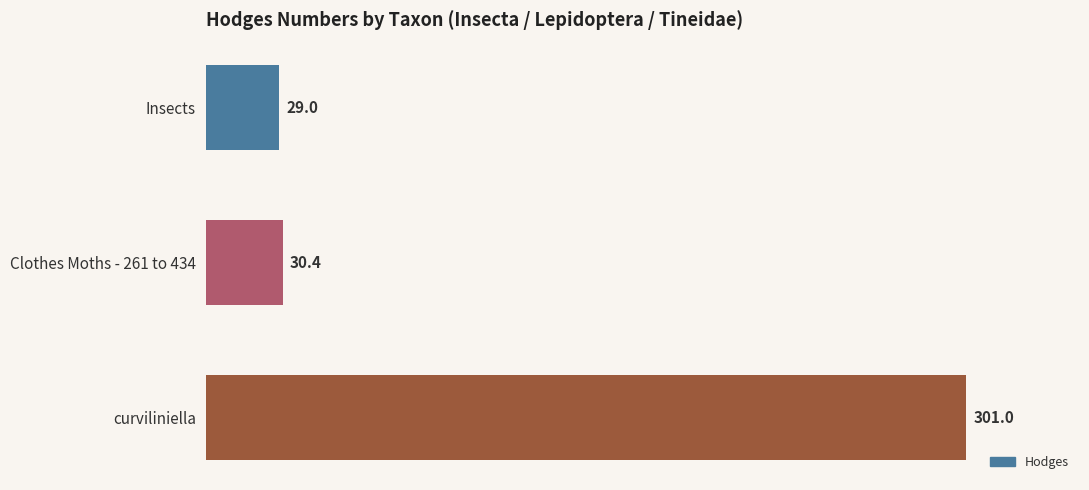

At which label is the value closest to 165?

Clothes Moths - 261 to 434